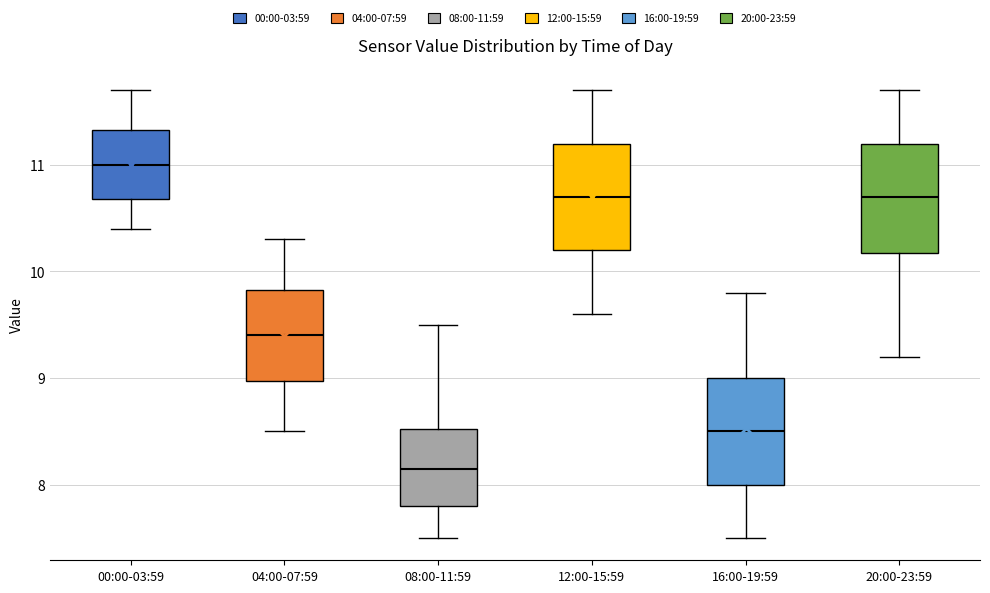

Reading left to right, transcribe this box plot: for each box, give where its median line is, the range the box spans, and where its two whiskers end, as read against the y-axis. The values are not printed on the chart, so give them approximately, as read against the axis.

00:00-03:59: median 11.0, box 10.7 to 11.3, whiskers 10.4 to 11.7
04:00-07:59: median 9.4, box 9.0 to 9.8, whiskers 8.5 to 10.3
08:00-11:59: median 8.2, box 7.8 to 8.5, whiskers 7.5 to 9.5
12:00-15:59: median 10.7, box 10.2 to 11.2, whiskers 9.6 to 11.7
16:00-19:59: median 8.5, box 8.0 to 9.0, whiskers 7.5 to 9.8
20:00-23:59: median 10.7, box 10.2 to 11.2, whiskers 9.2 to 11.7